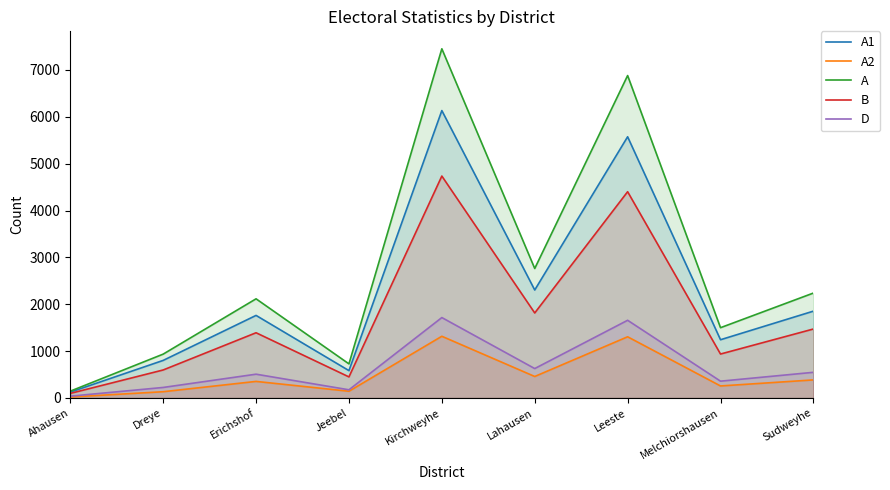

Which series has the largest total across all categories?

A